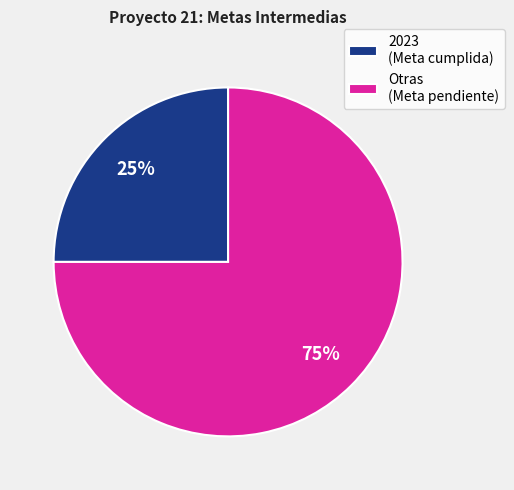

Is it true that Otras (Meta pendiente) is 75% of the pie?

True